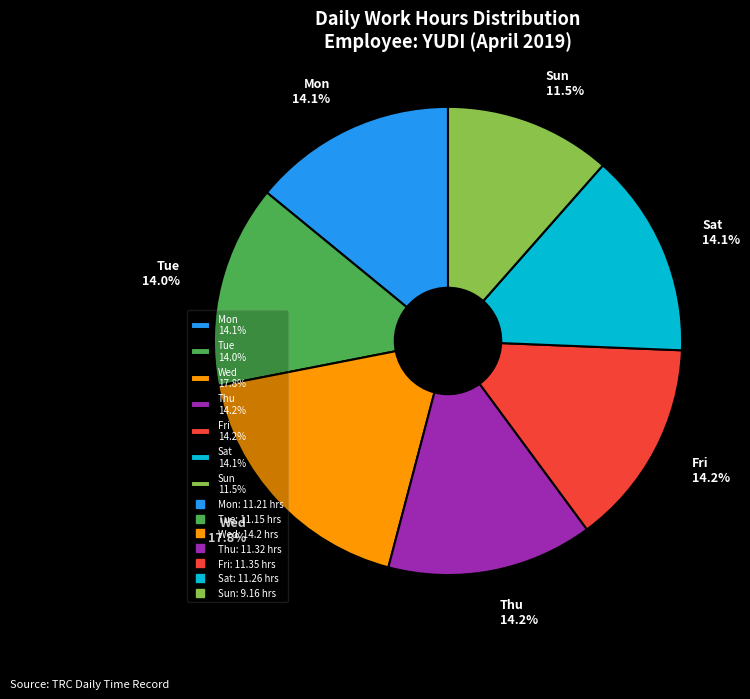

What percentage is the Thu slice, to the nearest percent?

14%